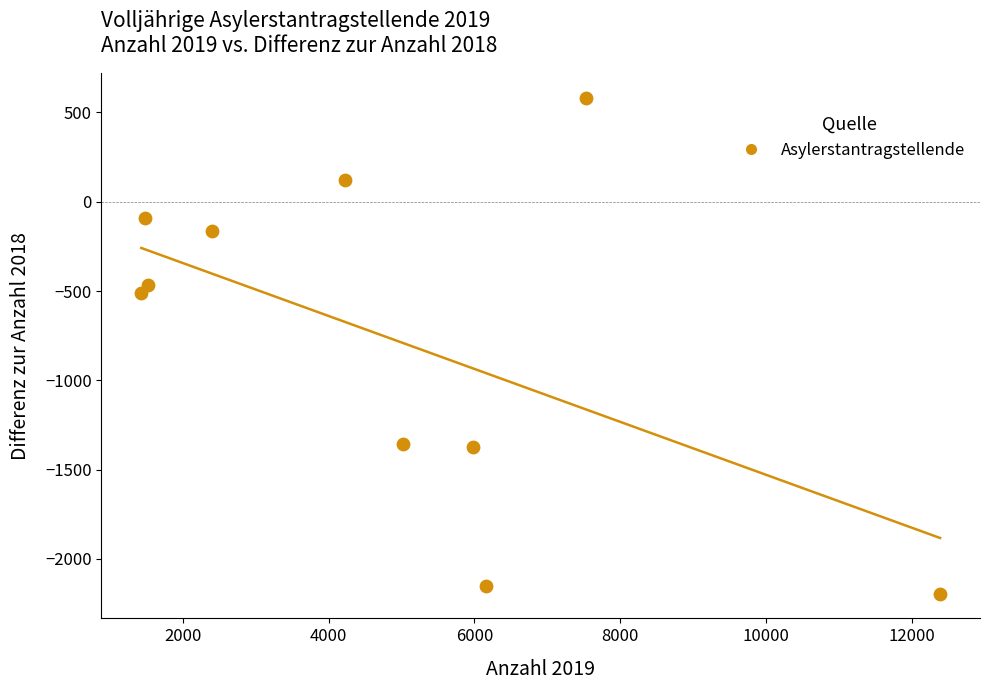

What is the average X value?

4815